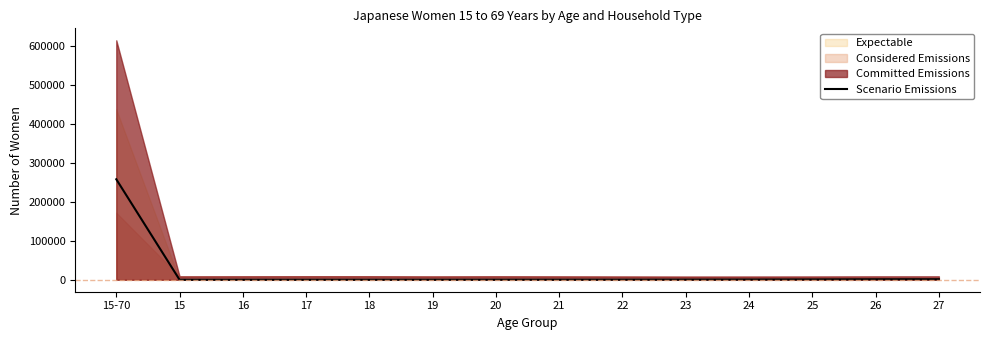

Reading left to right, what are all the values shown in this chart?

15-70=257899	15=2	16=3	17=14	18=31	19=82	20=112	21=173	22=231	23=402	24=563	25=821	26=1201	27=1306